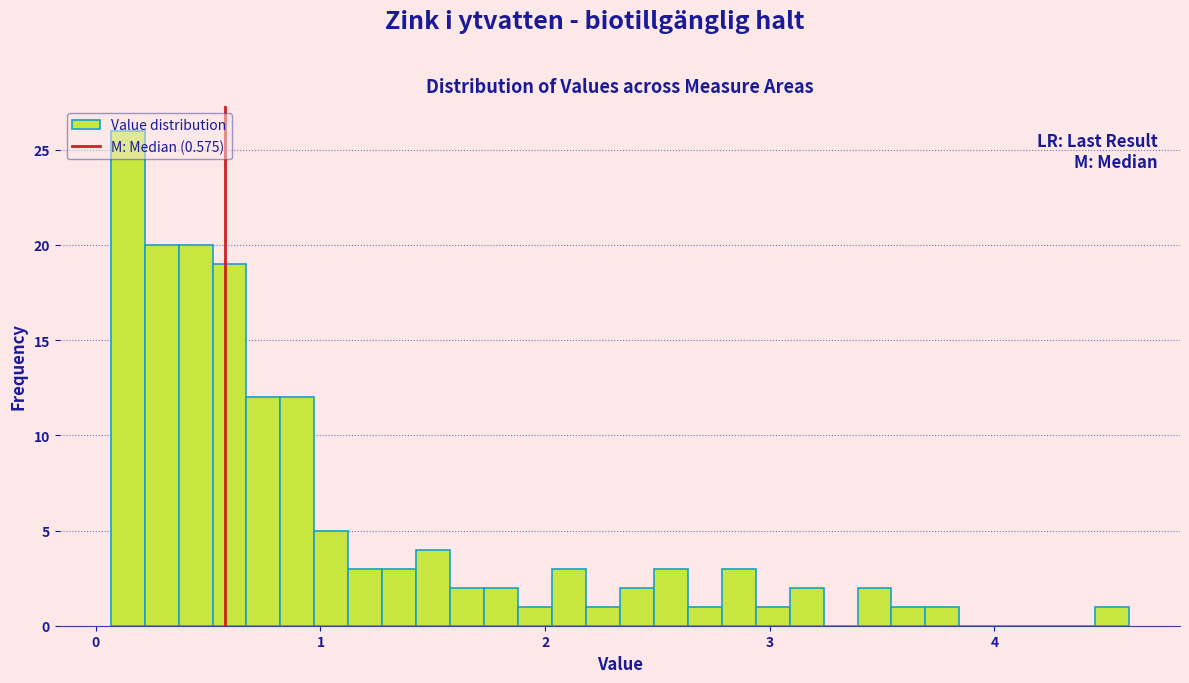

Around what value on the x-axis is the tallest bar? Give the approximate position of its centre, as read against the axis.

0.1